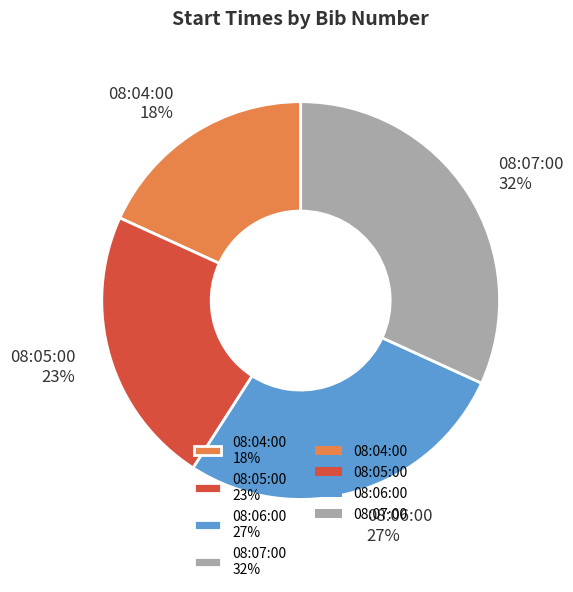

The 08:06:00 slice represents 35% of the pie. True or false?

False